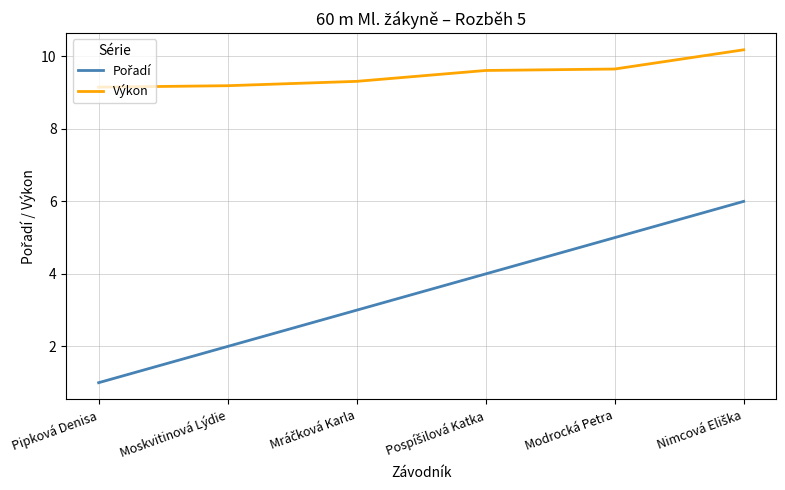

Count the Výkon values in the range 9 to 10.

5